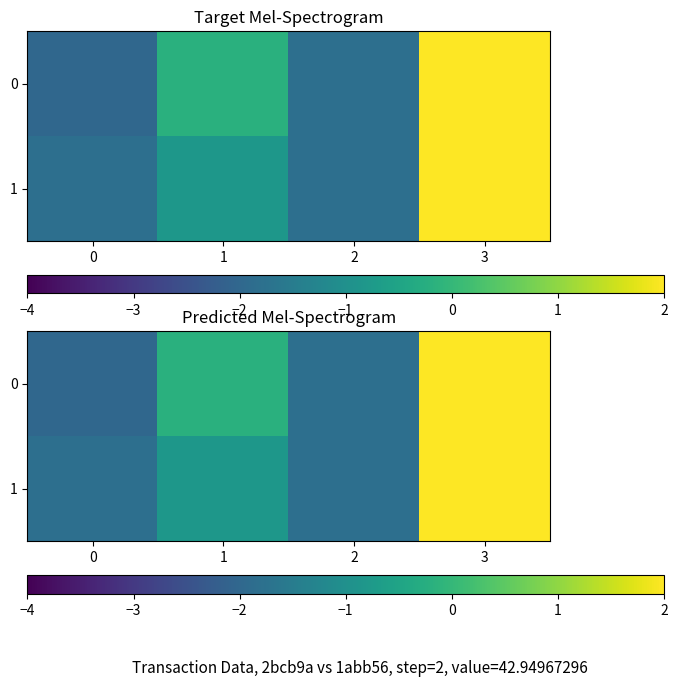

At 1, list the series in order from largest to smallest.

0, 1